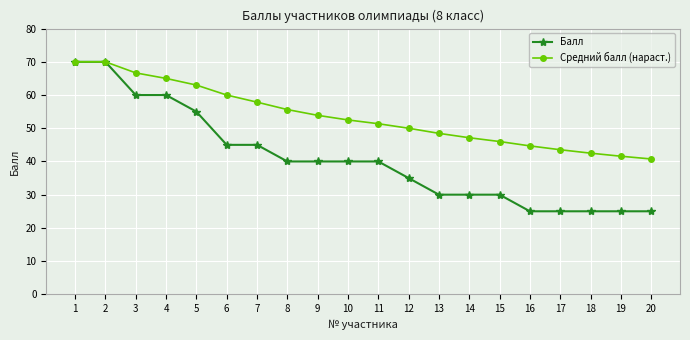

What is the value of the Балл point at the 2nd from the left?

70.0